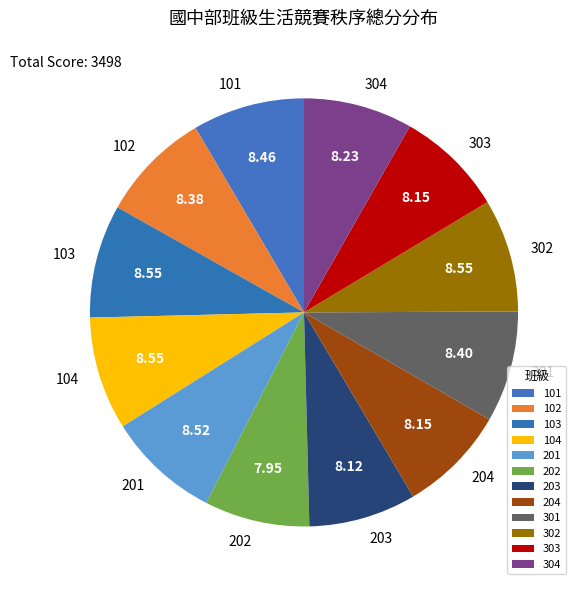

Approximately how many times larger is the value at 301 compared to 303?

1.0